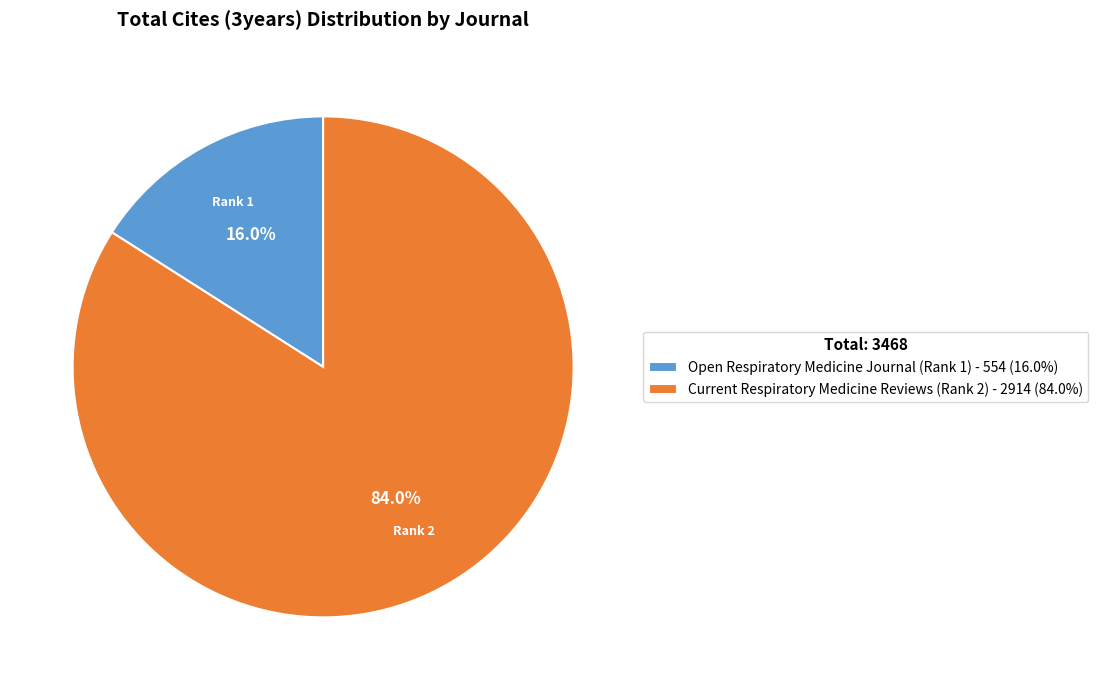

The Current Respiratory Medicine Reviews (Rank 2) slice represents 95% of the pie. True or false?

False